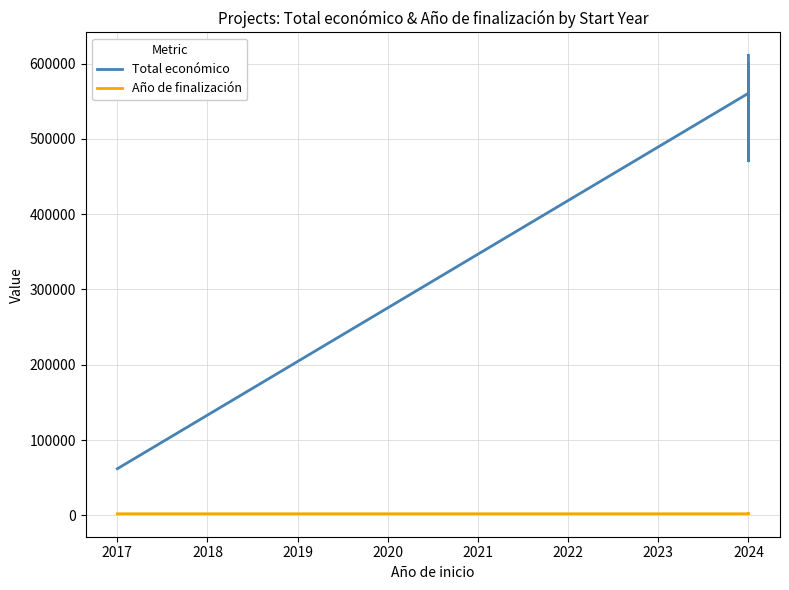

Which series has the widest spread of values?

Total económico